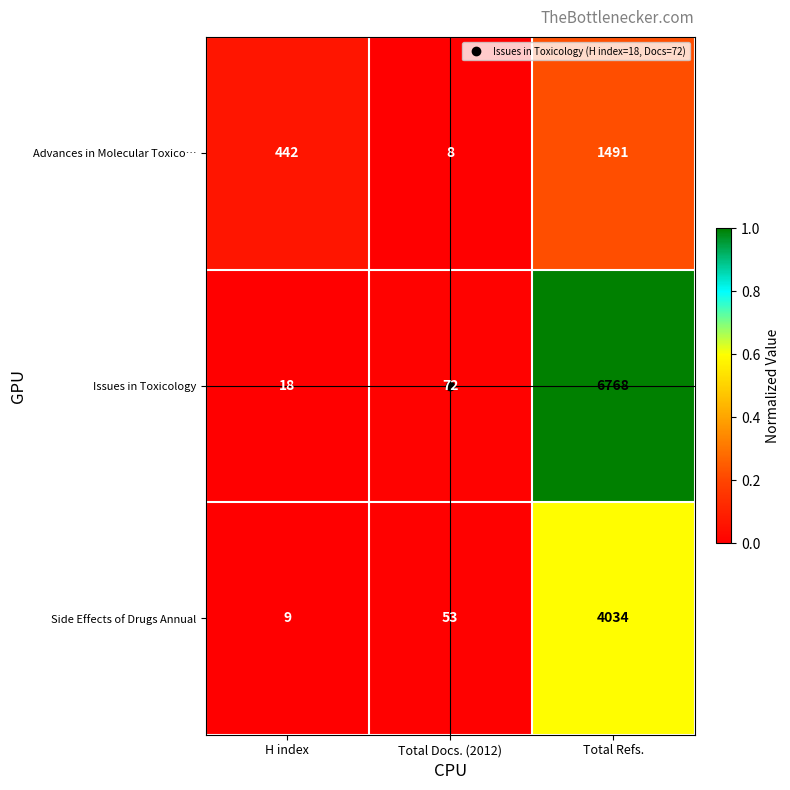

What is the total value across all series at Total Refs.?

12293